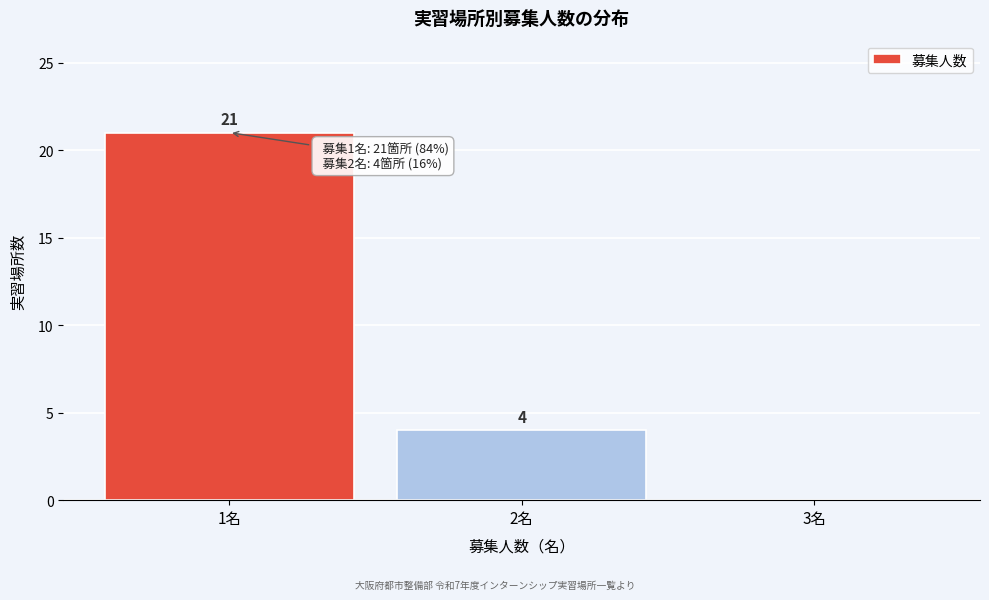

Over which range of the x-axis is the bar tallest?

0.5 to 1.5